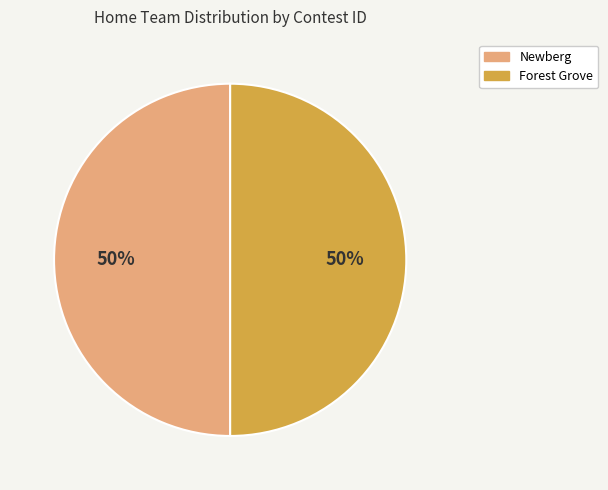

Do Newberg and Forest Grove together represent more than half of the pie?

Yes